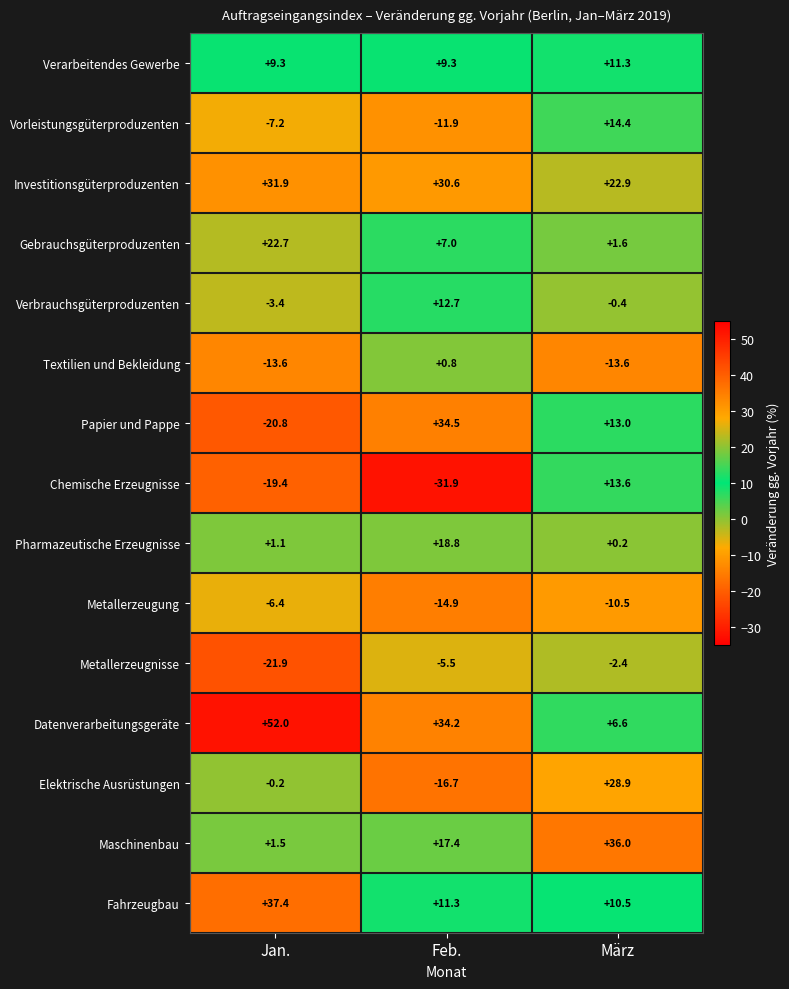

Which series has the largest range (max minus min)?

Papier und Pappe